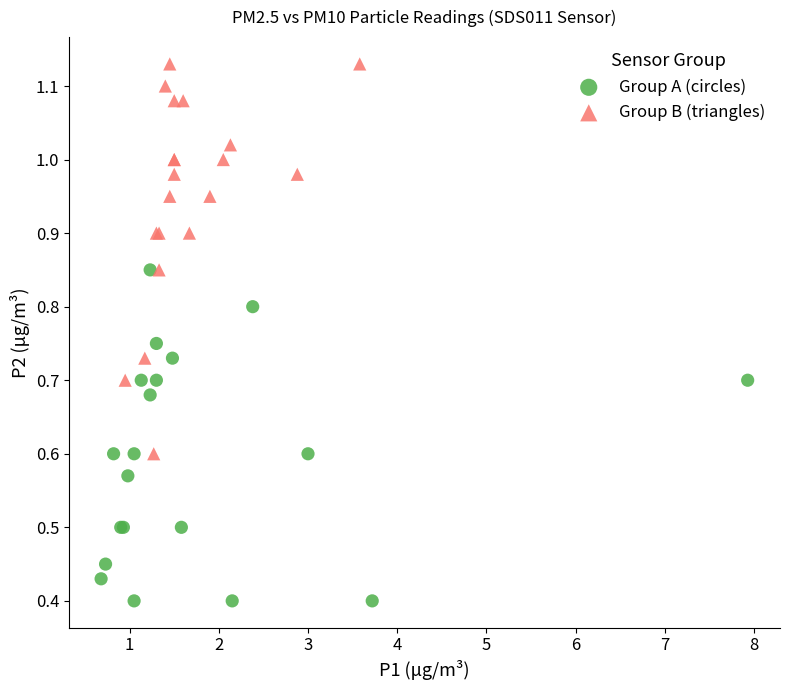

Which series contains the highest Y value?

Group B (triangles)